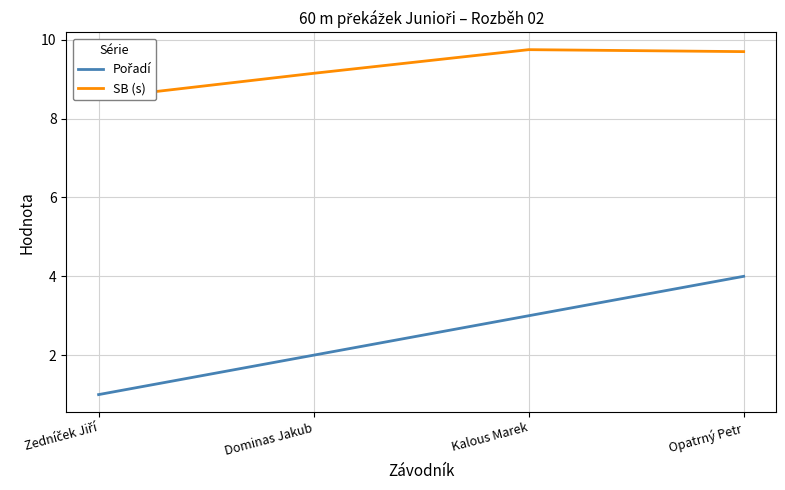

List the series in order of their peak value, lowest first.

Pořadí, SB (s)